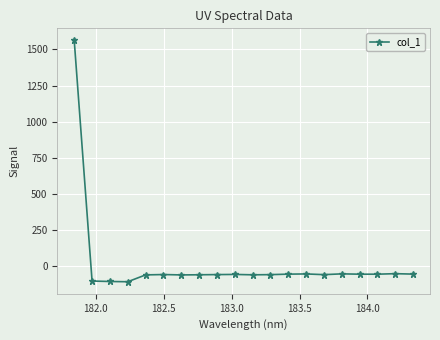

What is the difference between the maximum and minimum values?

1668.4